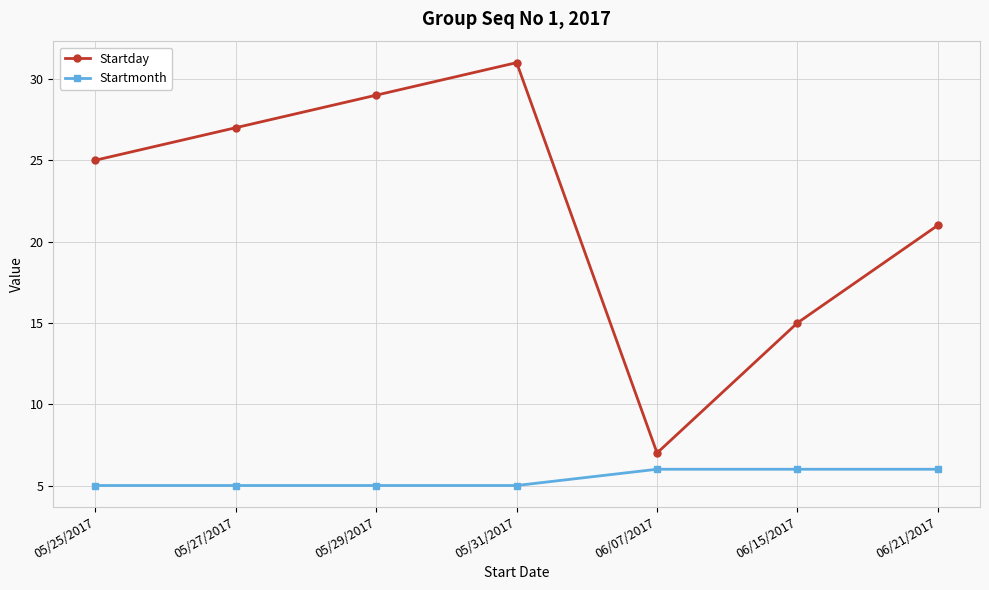

True or false: Startday and Startmonth cross at least once.

False